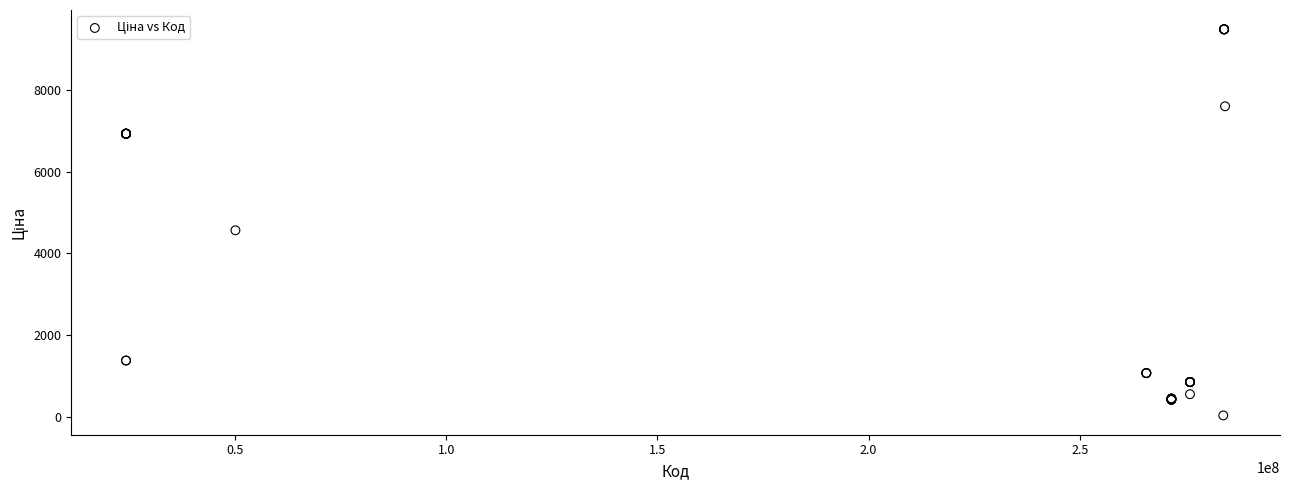

What Y value in the scatter plot is closest to 4756?

4561.9